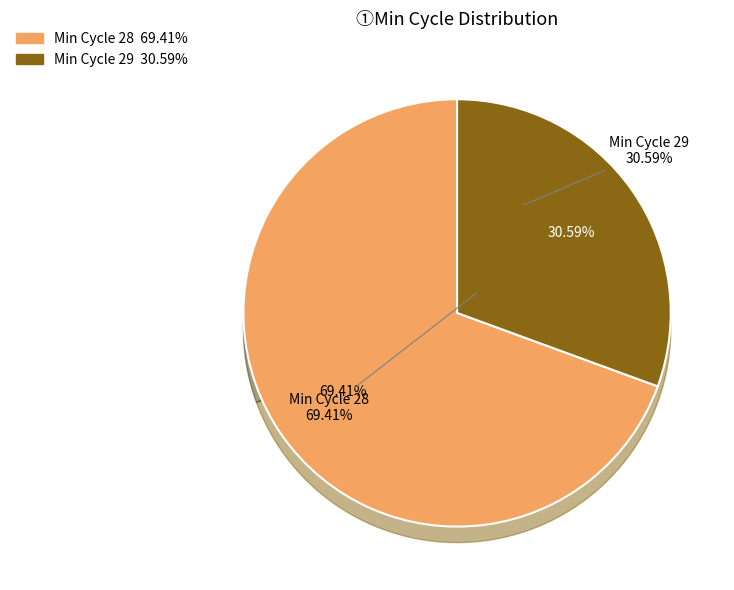

To the nearest percent, what is the combined percentage of 29 and 28?

100%